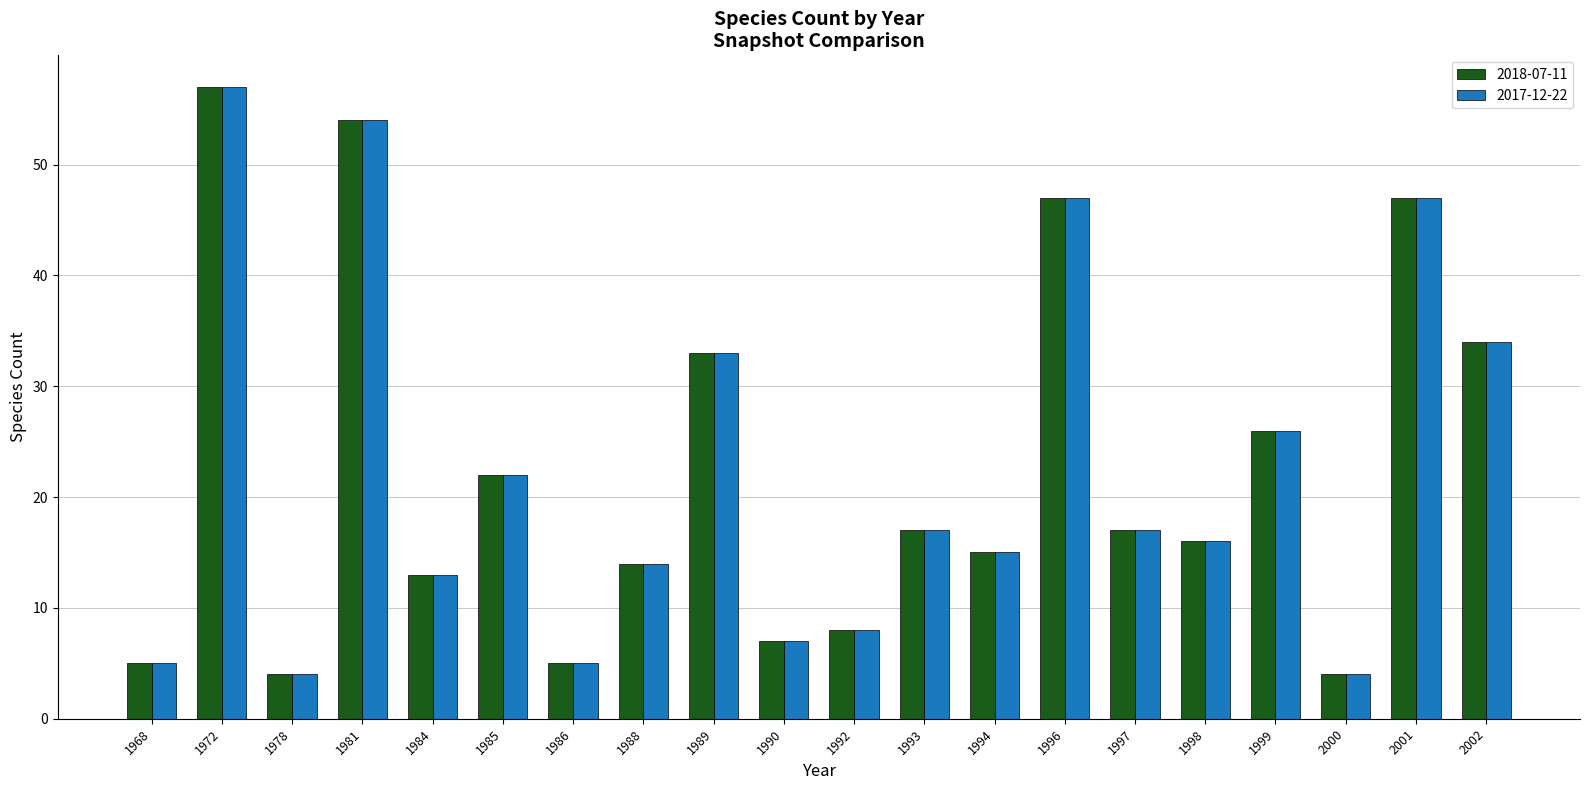

Is the value of 2018-07-11 at 1989 greater than the value of 2017-12-22 at 1986?

Yes